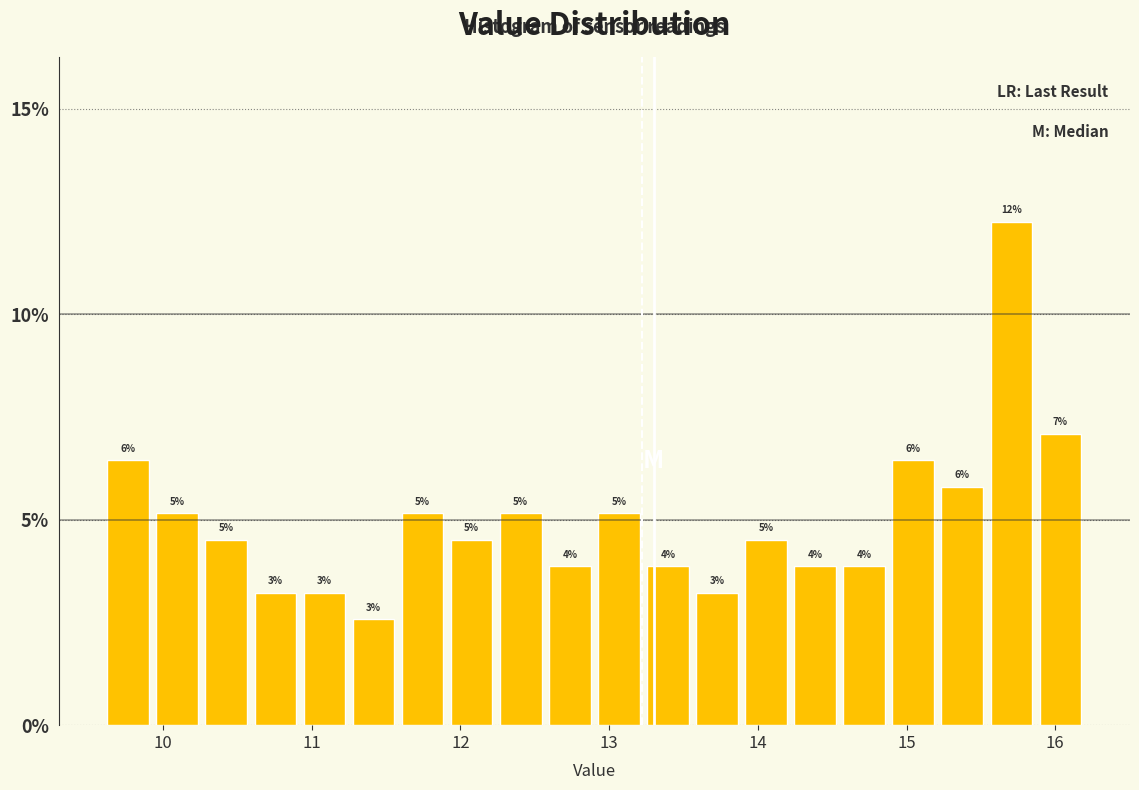

Around what value on the x-axis is the tallest bar? Give the approximate position of its centre, as read against the axis.

15.7